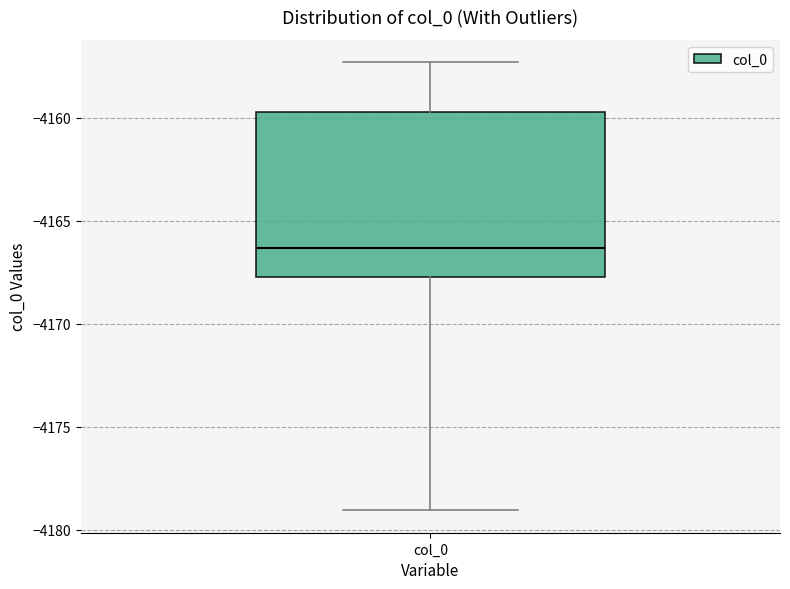

Read this box plot against the y-axis: the position of the median line, the range covered by the box, and the ends of both whiskers. The values are not printed on the chart, so give them approximately, as read against the axis.

median -4166.5, box -4168.0 to -4159.5, whiskers -4179.0 to -4157.5